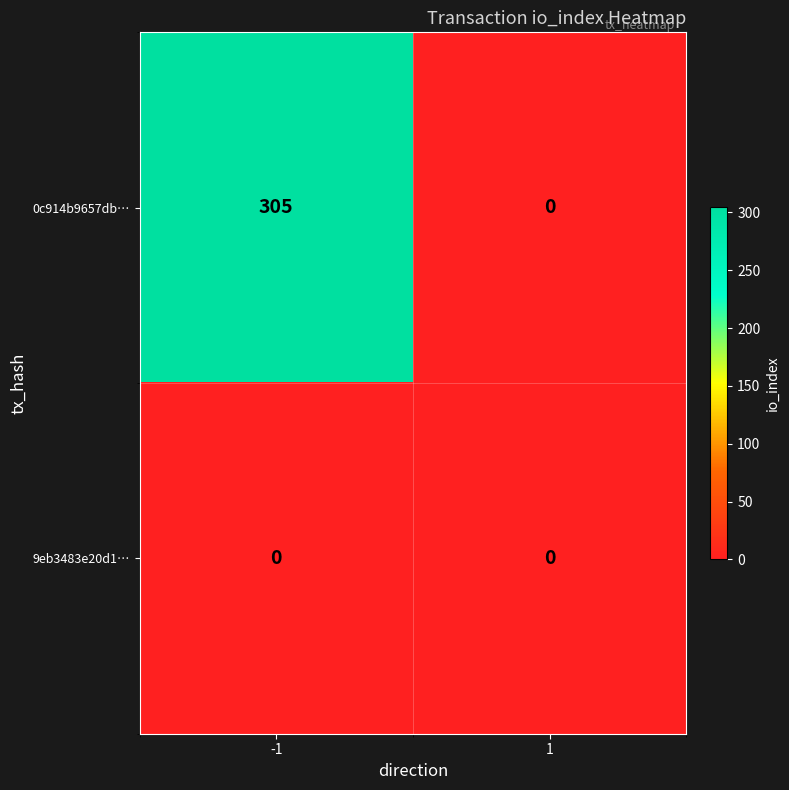

Is the value of 0c914b9657db… at -1 greater than the value of 9eb3483e20d1… at -1?

Yes